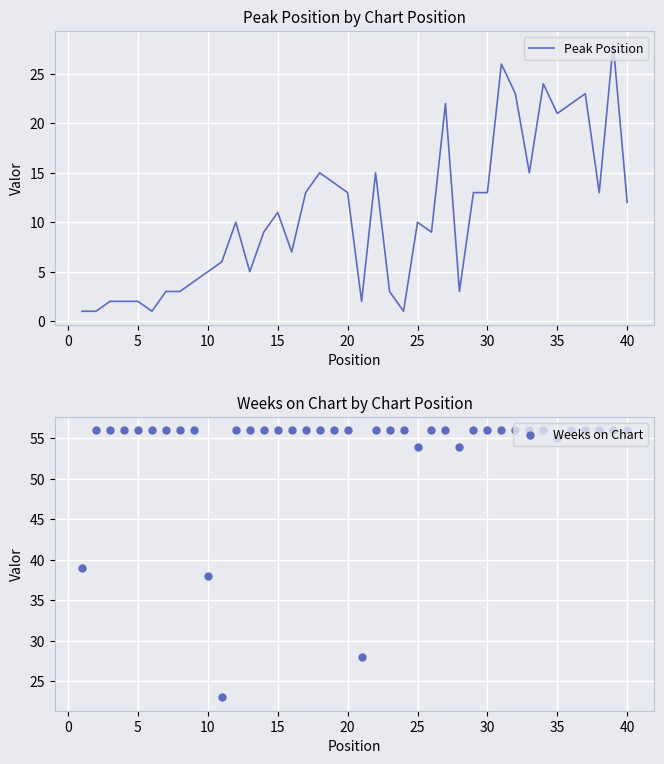

Which series reaches the minimum Y coordinate?

Peak Position